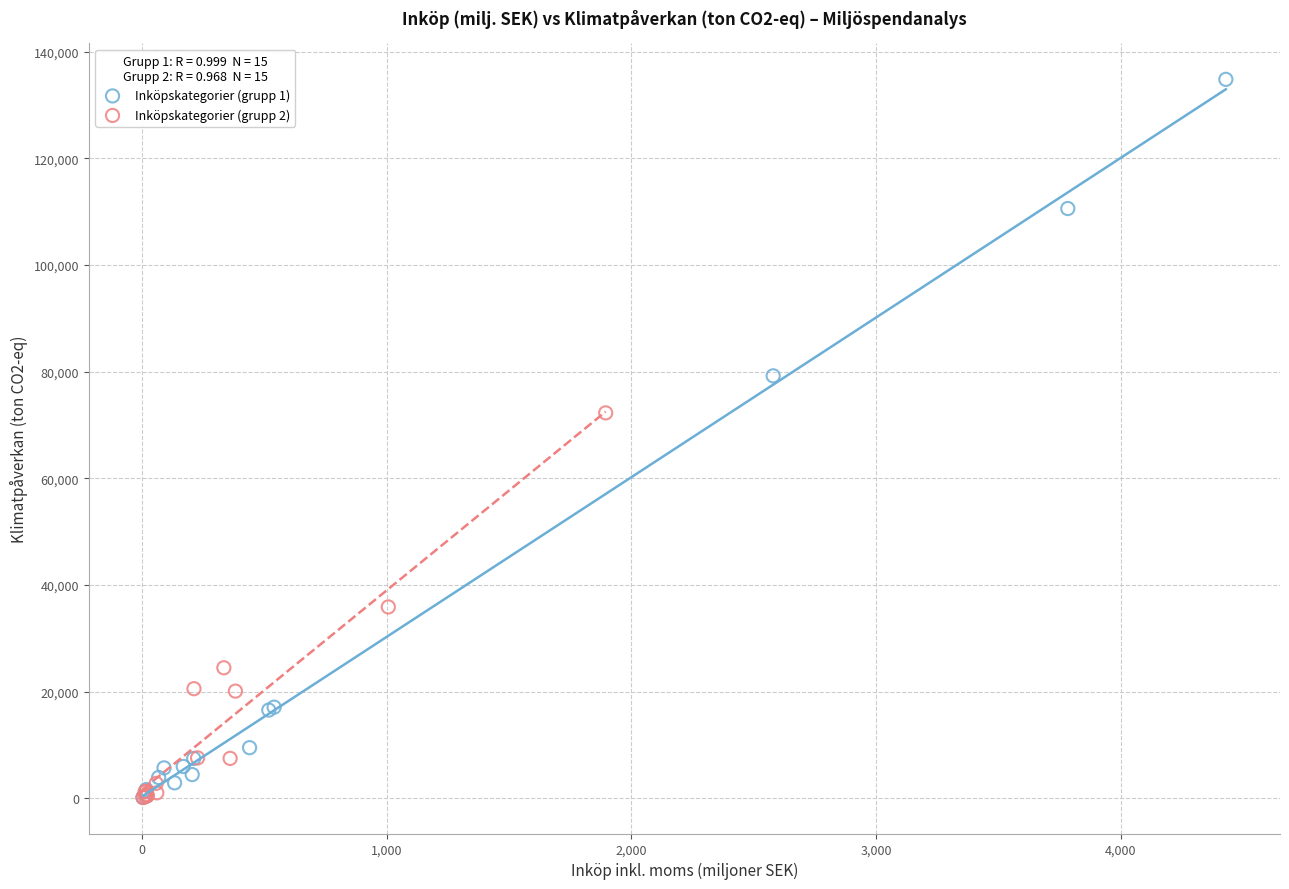

Which series reaches the maximum Y coordinate?

Inköpskategorier (grupp 1)